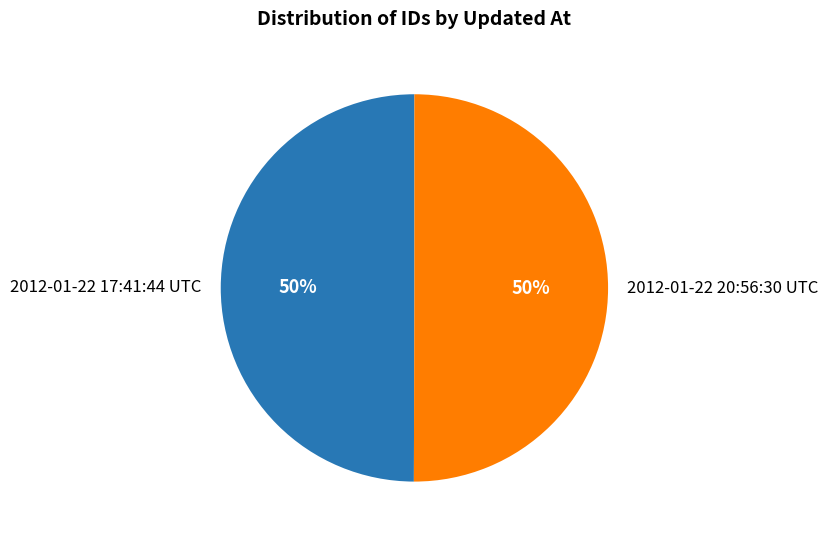

What percentage is the 2012-01-22 20:56:30 UTC slice, to the nearest percent?

50%